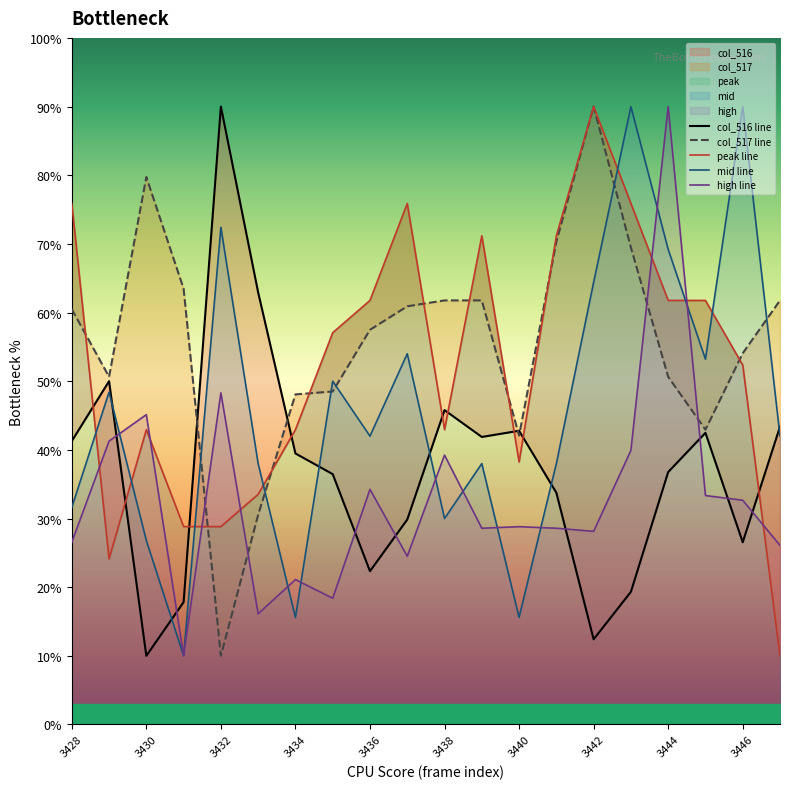

Reading left to right, list all the values displayed in this chart.

col_516 line: 41.3	50.0	10.0	17.8	90.0	62.9	39.5	36.5	22.3	29.8	45.8	41.9	42.8	33.8	12.4	19.3	36.8	42.5	26.5	43.4
col_517 line: 60.5	50.6	79.7	63.5	10.0	30.5	48.1	48.5	57.5	60.9	61.8	61.8	42.1	70.3	90.0	69.5	50.6	42.9	54.1	61.8
peak line: 75.9	24.1	42.9	28.8	28.8	33.5	42.9	57.1	61.8	75.9	42.9	71.2	38.2	71.2	90.0	75.9	61.8	61.8	52.4	10.0
mid line: 31.6	48.4	26.8	10.0	72.4	38.0	15.6	50.0	42.0	54.0	30.0	38.0	15.6	38.0	64.4	90.0	69.2	53.2	90.0	42.0
high line: 26.5	41.3	45.1	10.0	48.3	16.1	21.1	18.4	34.2	24.5	39.2	28.6	28.8	28.6	28.1	39.9	90.0	33.3	32.7	26.1